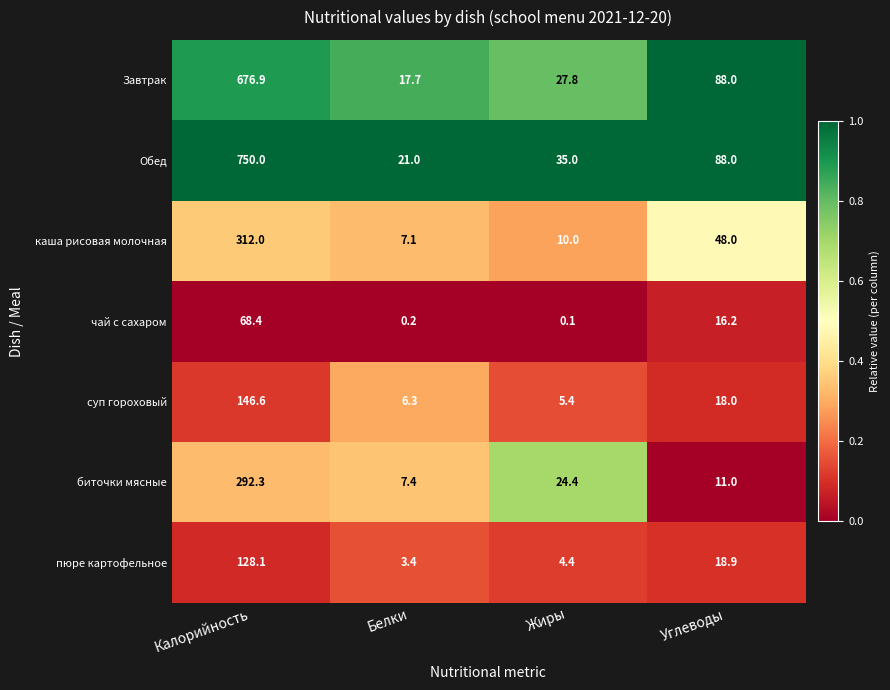

What is the sum of the Завтрак values at Углеводы and Белки?

105.7